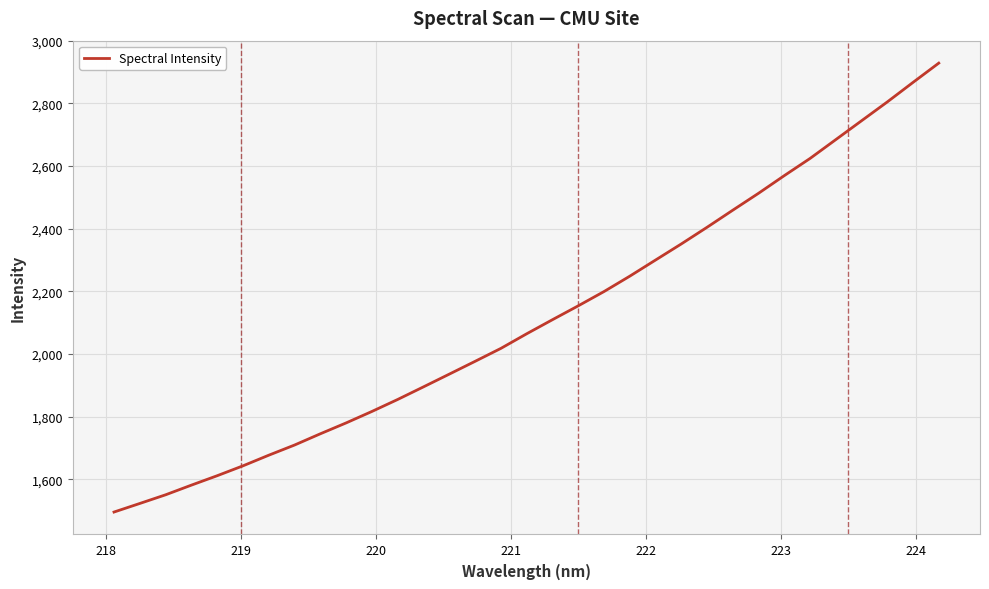

What is the difference between the maximum and minimum values?

1432.8